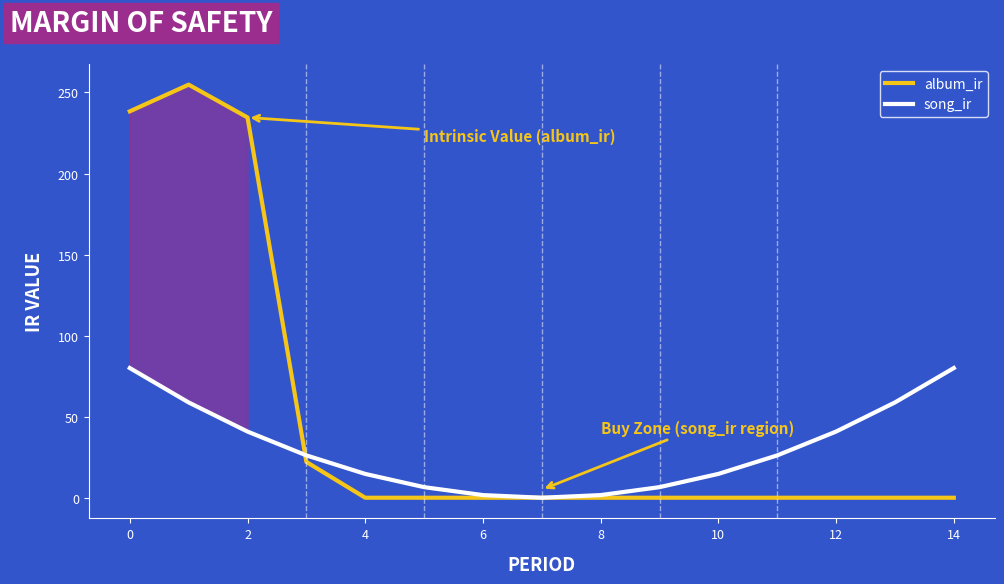

How many times do album_ir and song_ir cross each other?

1